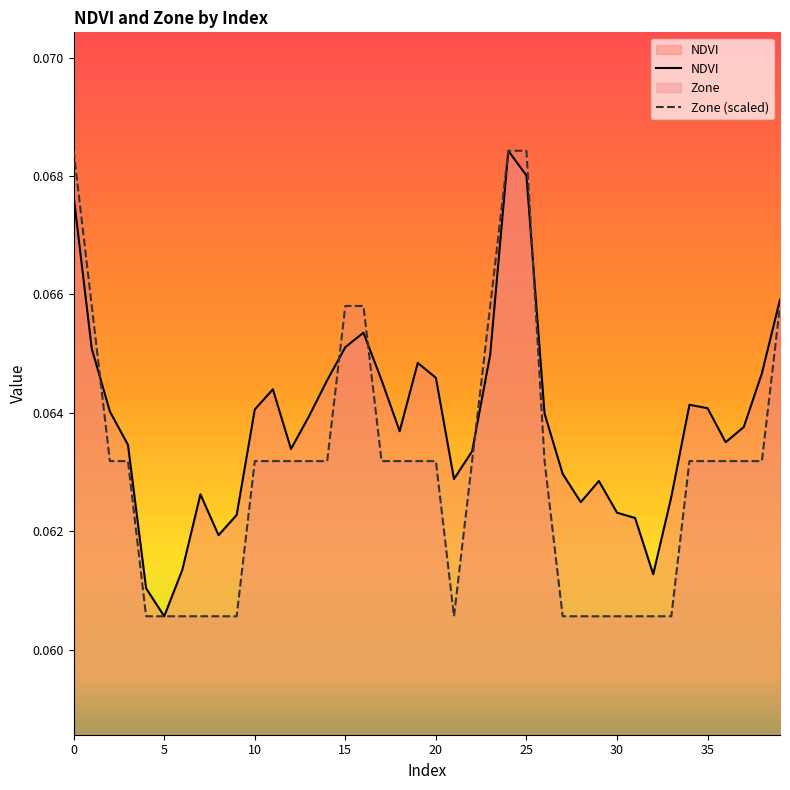

Reading left to right, what are all the values shown in this chart?

NDVI: 0.1	0.1	0.1	0.1	0.1	0.1	0.1	0.1	0.1	0.1	0.1	0.1	0.1	0.1	0.1	0.1	0.1	0.1	0.1	0.1	0.1	0.1	0.1	0.1	0.1	0.1	0.1	0.1	0.1	0.1	0.1	0.1	0.1	0.1	0.1	0.1	0.1	0.1	0.1	0.1
Zone (scaled): 0.1	0.1	0.1	0.1	0.1	0.1	0.1	0.1	0.1	0.1	0.1	0.1	0.1	0.1	0.1	0.1	0.1	0.1	0.1	0.1	0.1	0.1	0.1	0.1	0.1	0.1	0.1	0.1	0.1	0.1	0.1	0.1	0.1	0.1	0.1	0.1	0.1	0.1	0.1	0.1